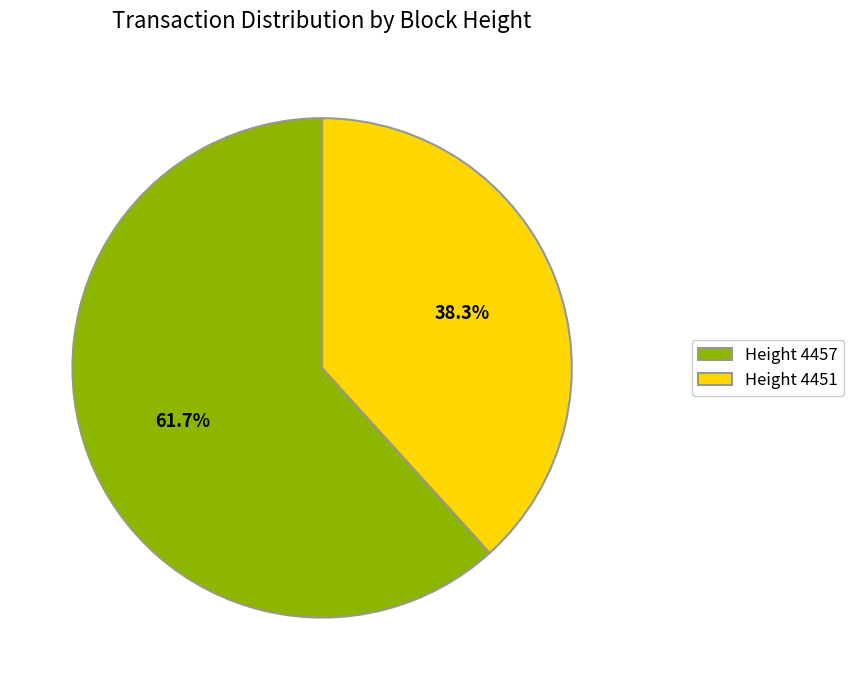

What is the smallest slice in the pie chart?

Height 4451